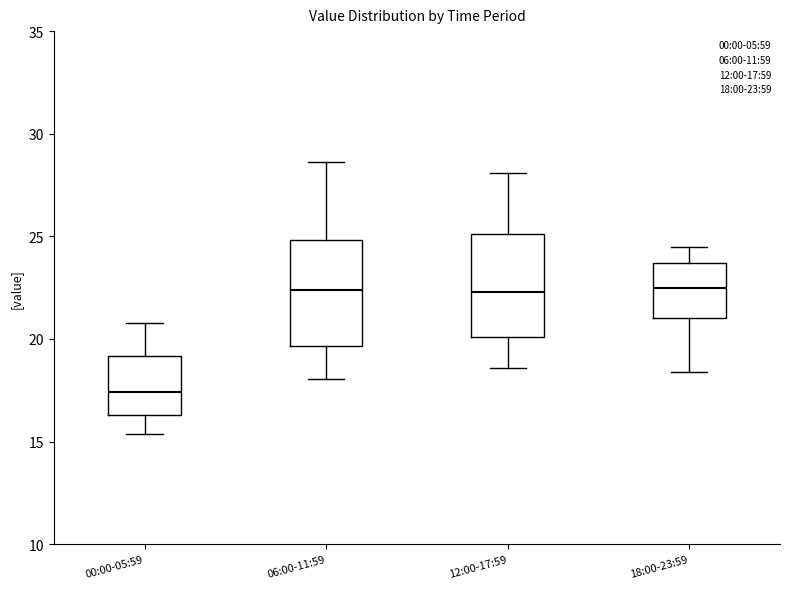

Reading left to right, transcribe this box plot: for each box, give where its median line is, the range the box spans, and where its two whiskers end, as read against the y-axis. The values are not printed on the chart, so give them approximately, as read against the axis.

00:00-05:59: median 17.5, box 16.5 to 19.0, whiskers 15.5 to 21.0
06:00-11:59: median 22.5, box 19.5 to 25.0, whiskers 18.0 to 28.5
12:00-17:59: median 22.5, box 20.0 to 25.0, whiskers 18.5 to 28.0
18:00-23:59: median 22.5, box 21.0 to 23.5, whiskers 18.5 to 24.5